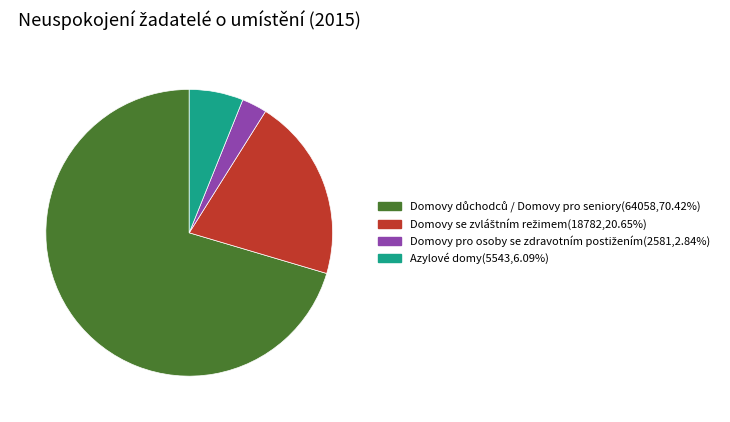

Does any single category account for the majority?

Yes